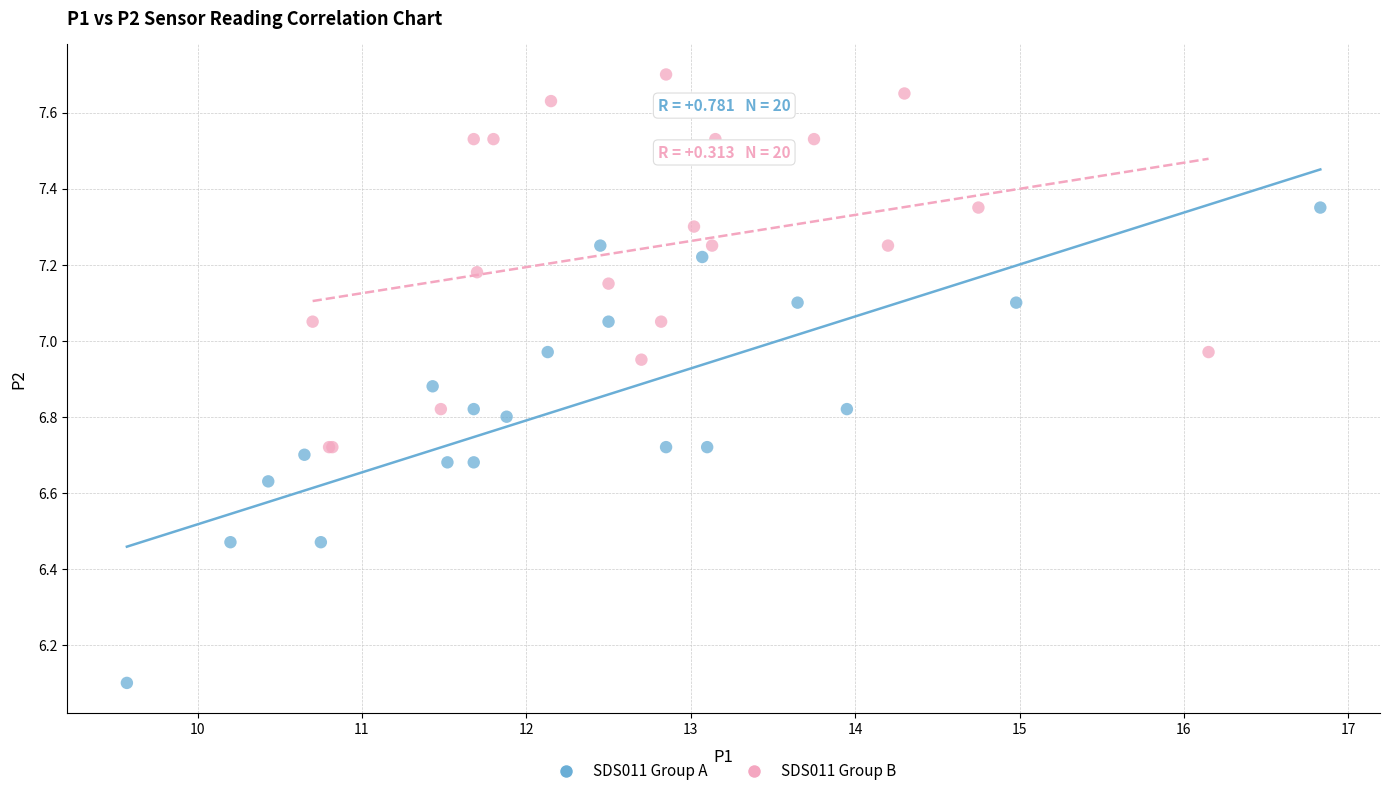

Which series contains the lowest Y value?

SDS011 Group A